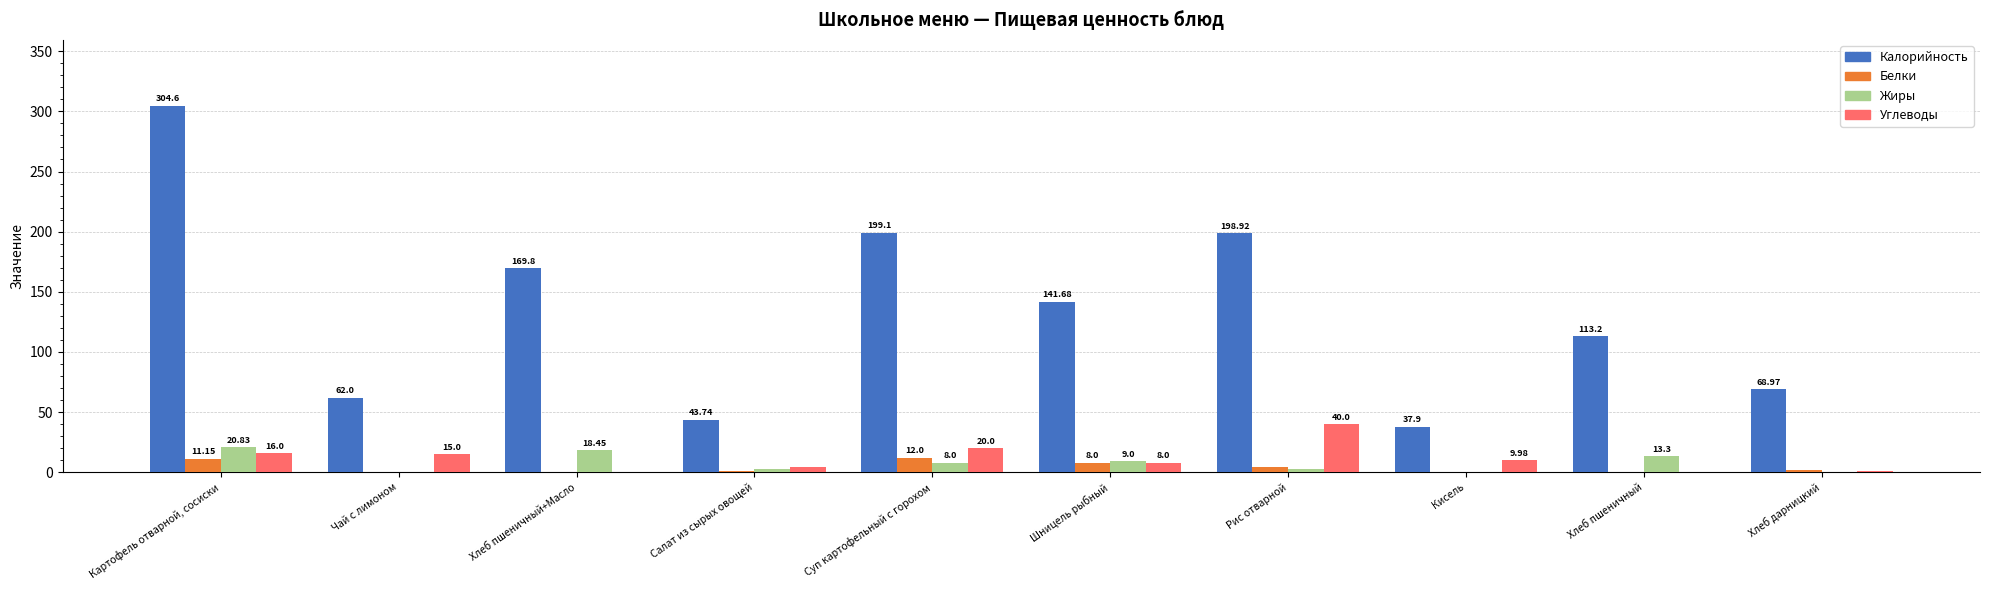

Which series has the largest range (max minus min)?

Калорийность